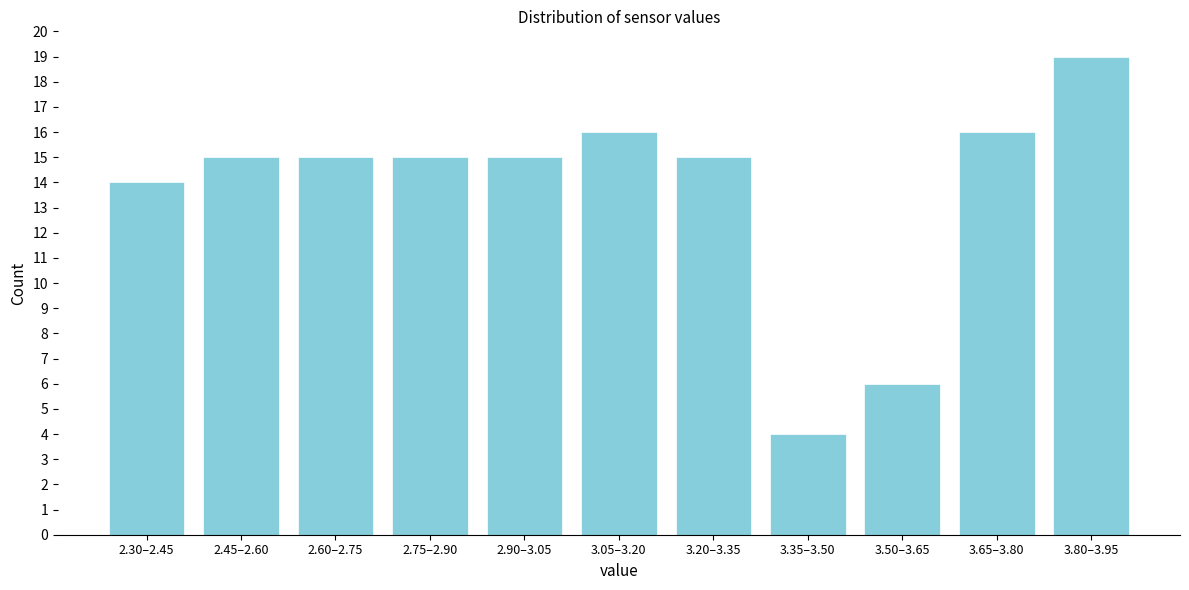

Reading left to right, list all the values displayed in this chart.

14	15	15	15	15	16	15	4	6	16	19